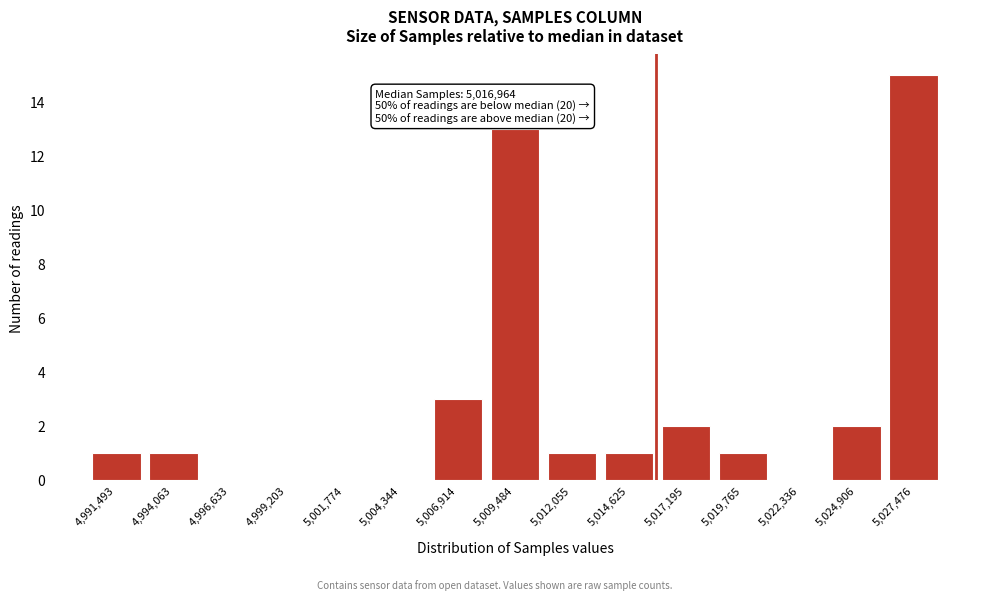

Reading left to right, what are all the values shown in this chart?

4,991,493=1	4,994,063=1	4,996,633=0	4,999,203=0	5,001,774=0	5,004,344=0	5,006,914=3	5,009,484=13	5,012,055=1	5,014,625=1	5,017,195=2	5,019,765=1	5,022,336=0	5,024,906=2	5,027,476=15